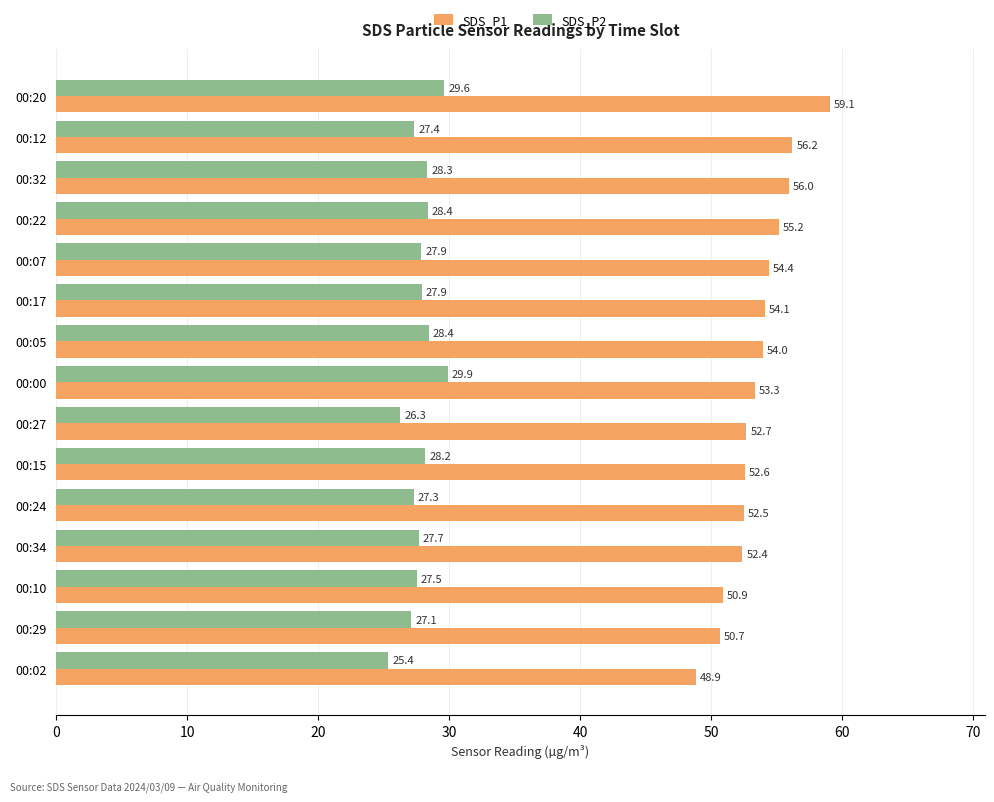

Between 00:20 and 00:15, which series saw the biggest shift?

SDS_P1